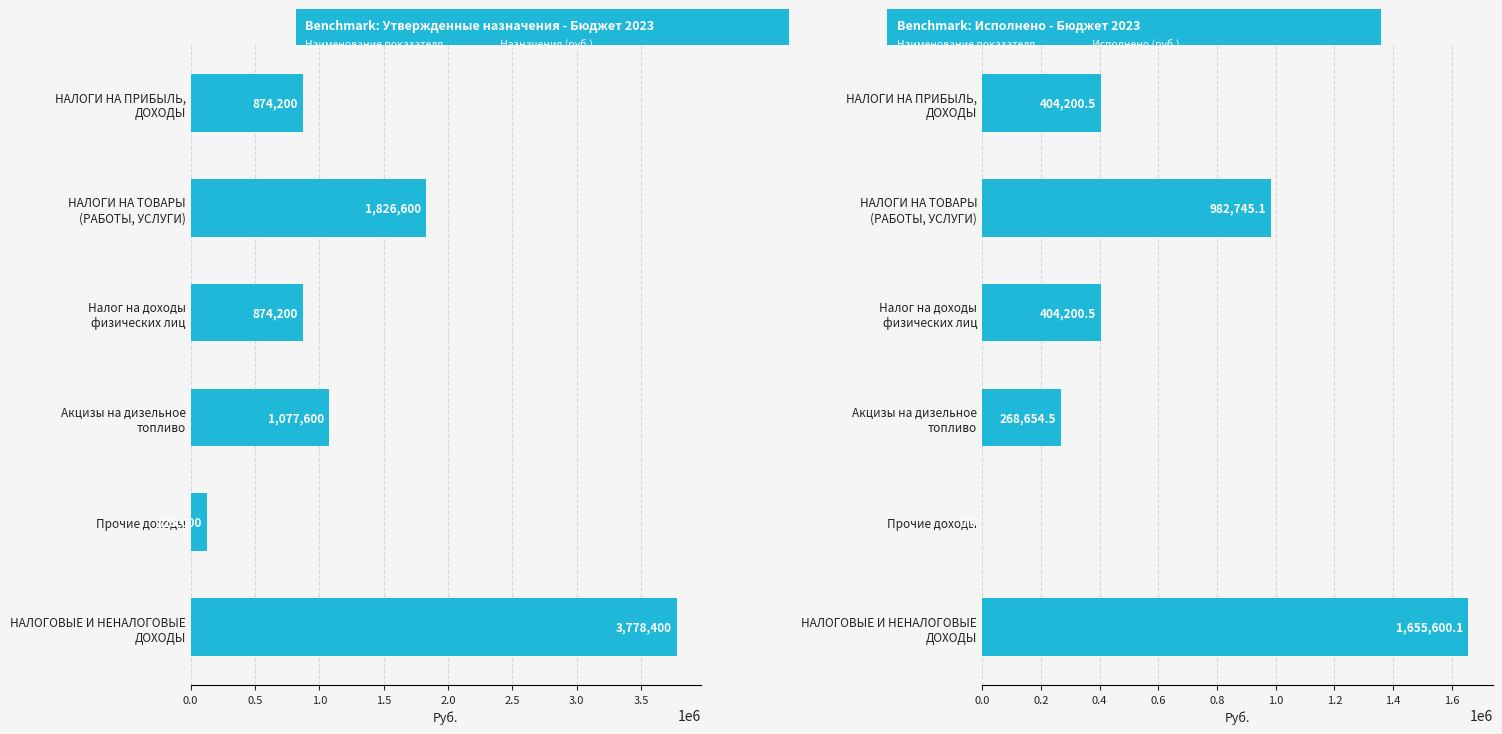

What is the greatest value displayed?

3778400.0